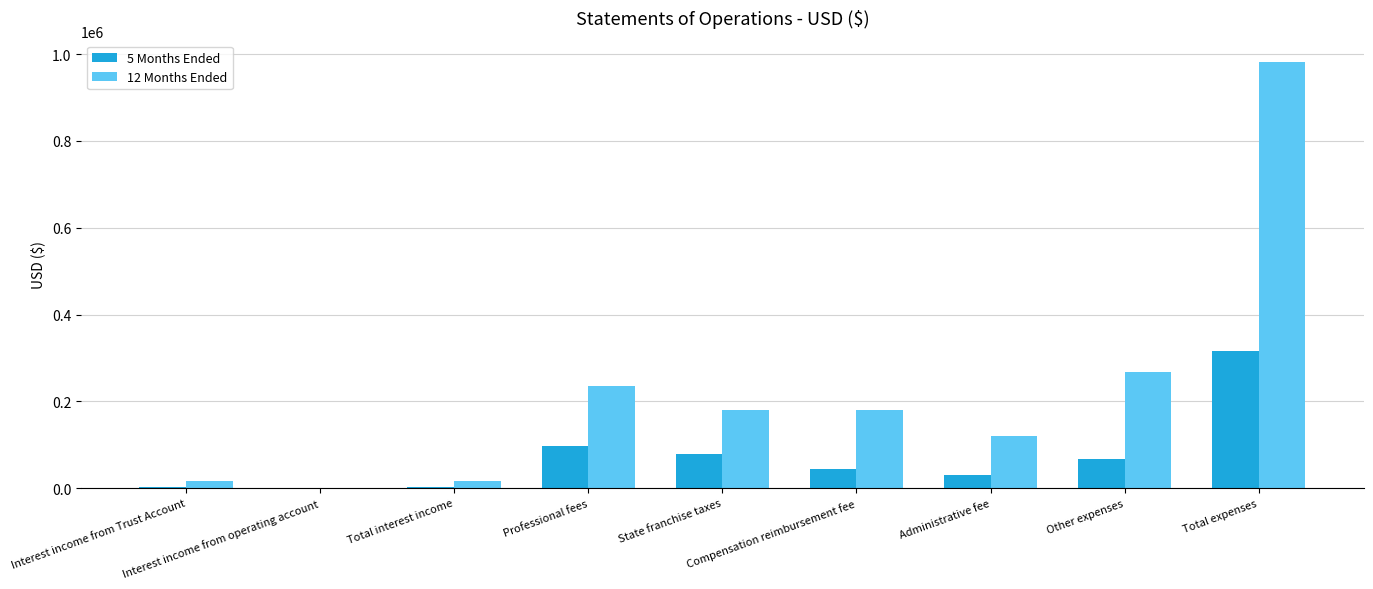

What is the greatest value displayed?

981974